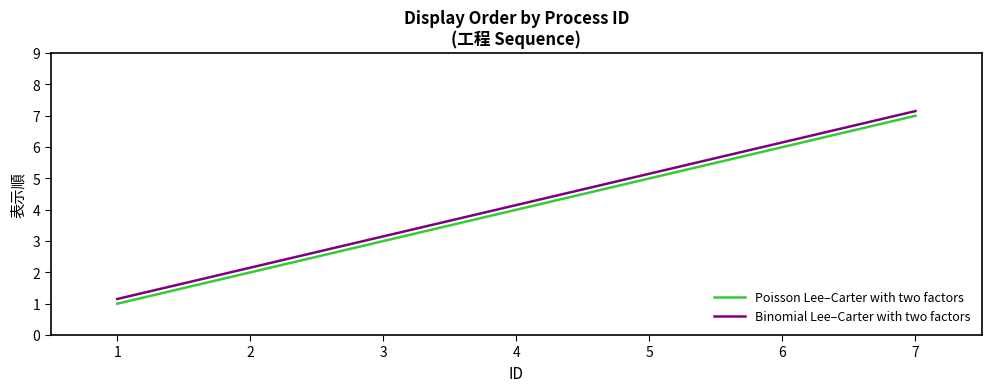

True or false: Binomial Lee–Carter with two factors and Poisson Lee–Carter with two factors intersect in this chart.

False